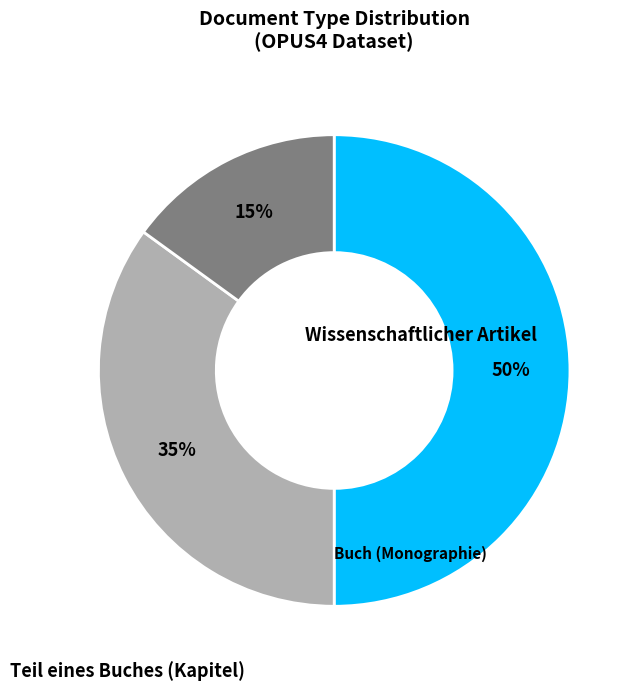

To the nearest percent, what is the average slice percentage?

33%